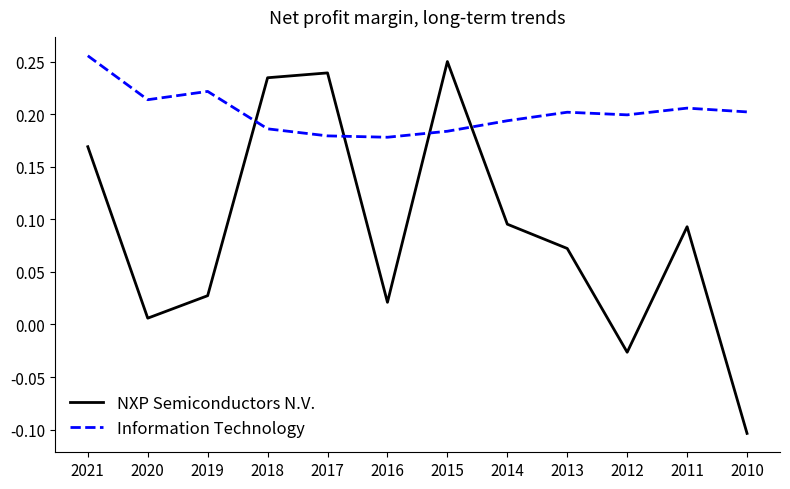

At 2012, list the series in order from largest to smallest.

Information Technology, NXP Semiconductors N.V.